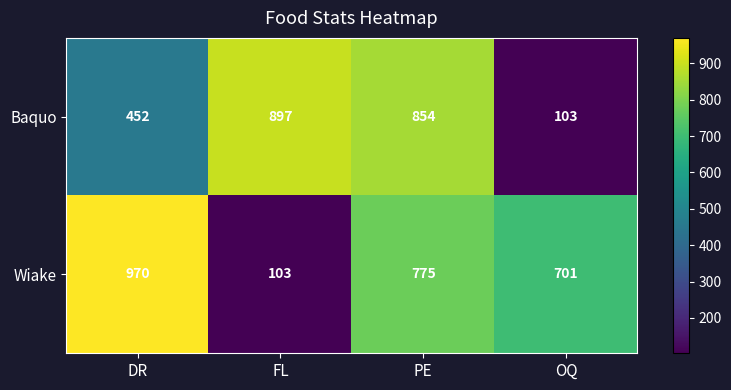

What is the approximate value of Baquo at PE?

854